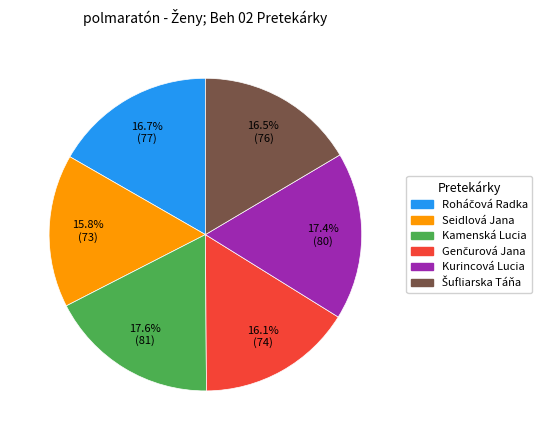

How many segments does this pie chart have?

6